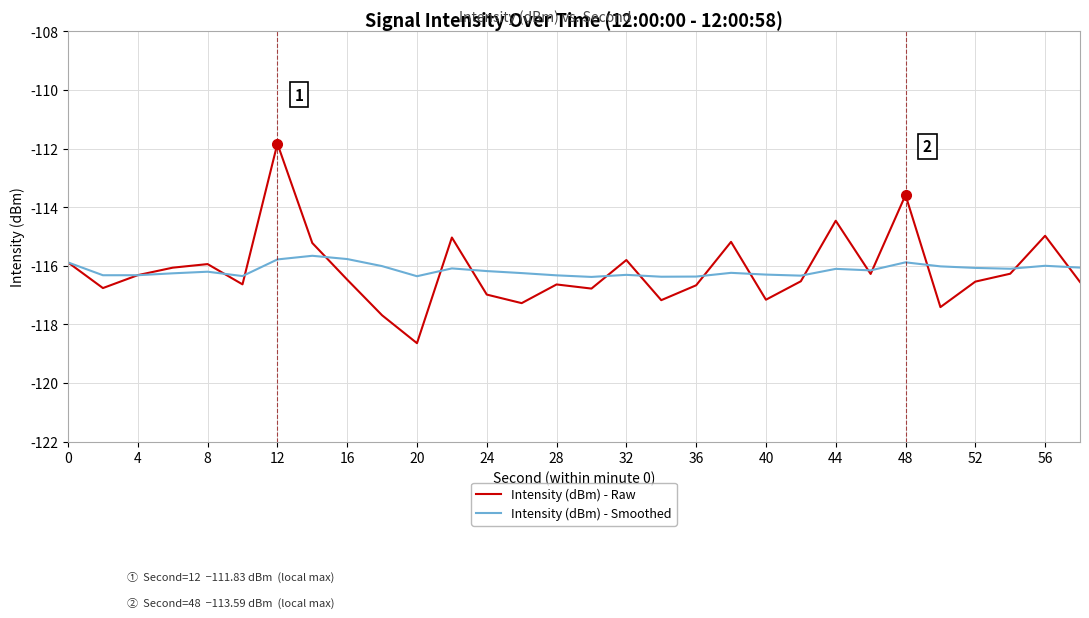

What is the minimum value shown in the chart?

-118.6